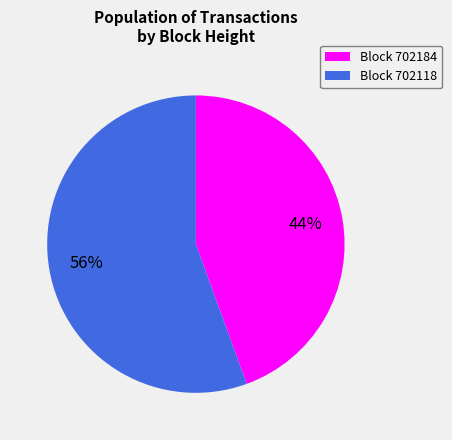

Rank the categories by value from lowest to highest.

Block 702184, Block 702118